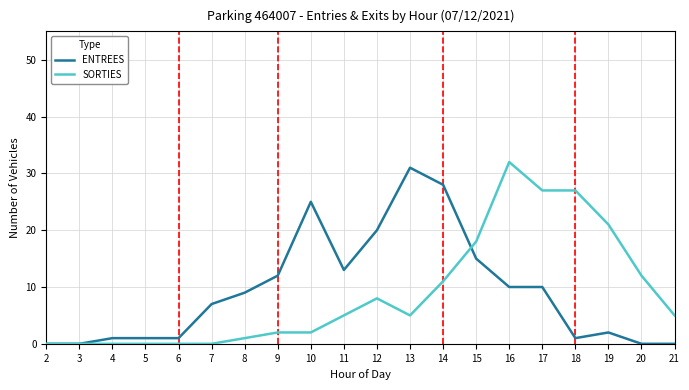

The SORTIES series shows 2 at 13. True or false?

False